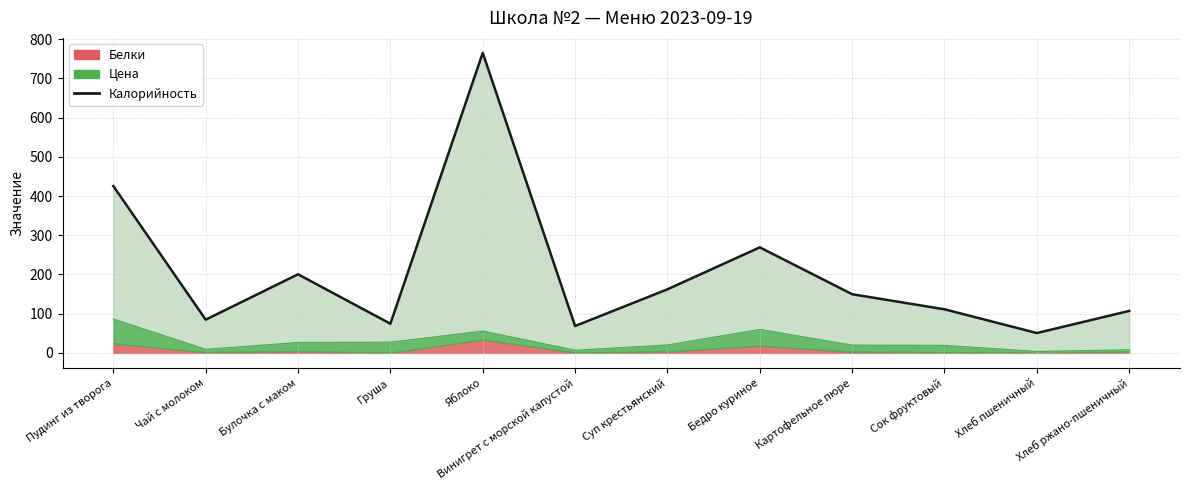

Rank the categories by value from lowest to highest.

Хлеб пшеничный, Винигрет с морской капустой, Груша, Чай с молоком, Хлеб ржано-пшеничный, Сок фруктовый, Картофельное пюре, Суп крестьянский, Булочка с маком, Бедро куриное, Пудинг из творога, Яблоко